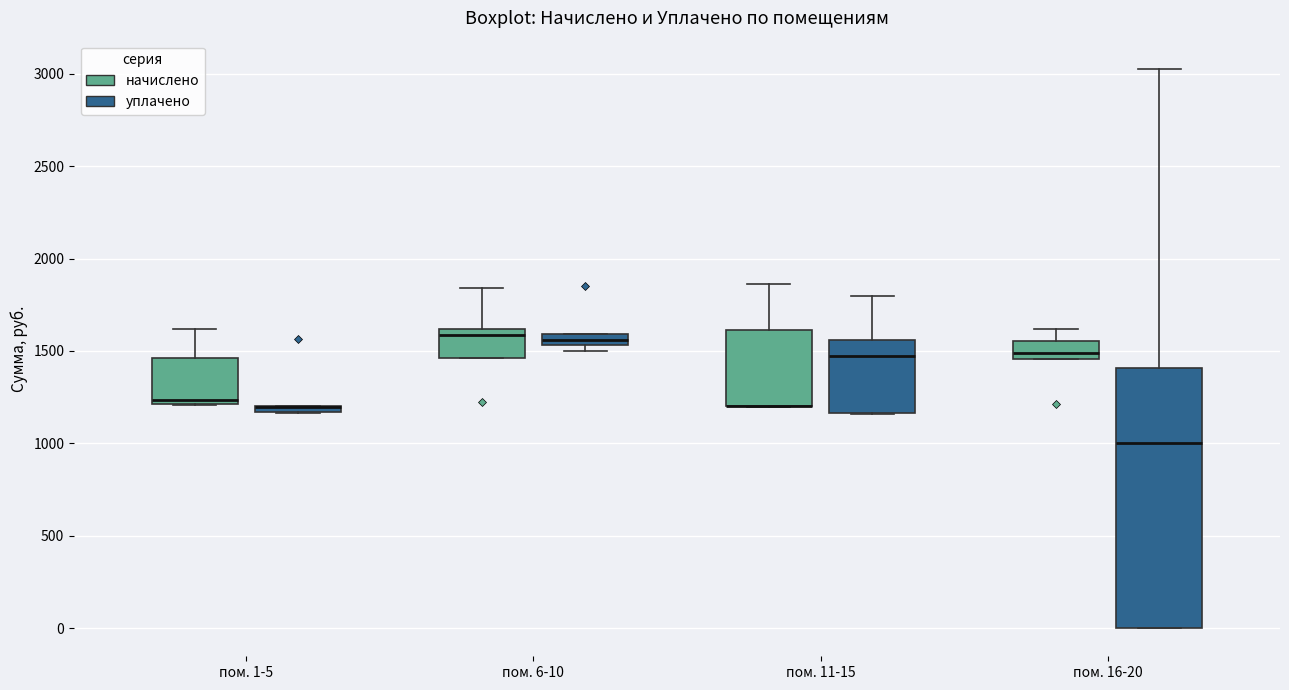

Where is the lower edge of the box for пом. 16-20 (начислено) on the y-axis? The values are not printed on the chart, so give them approximately, as read against the axis.

1450